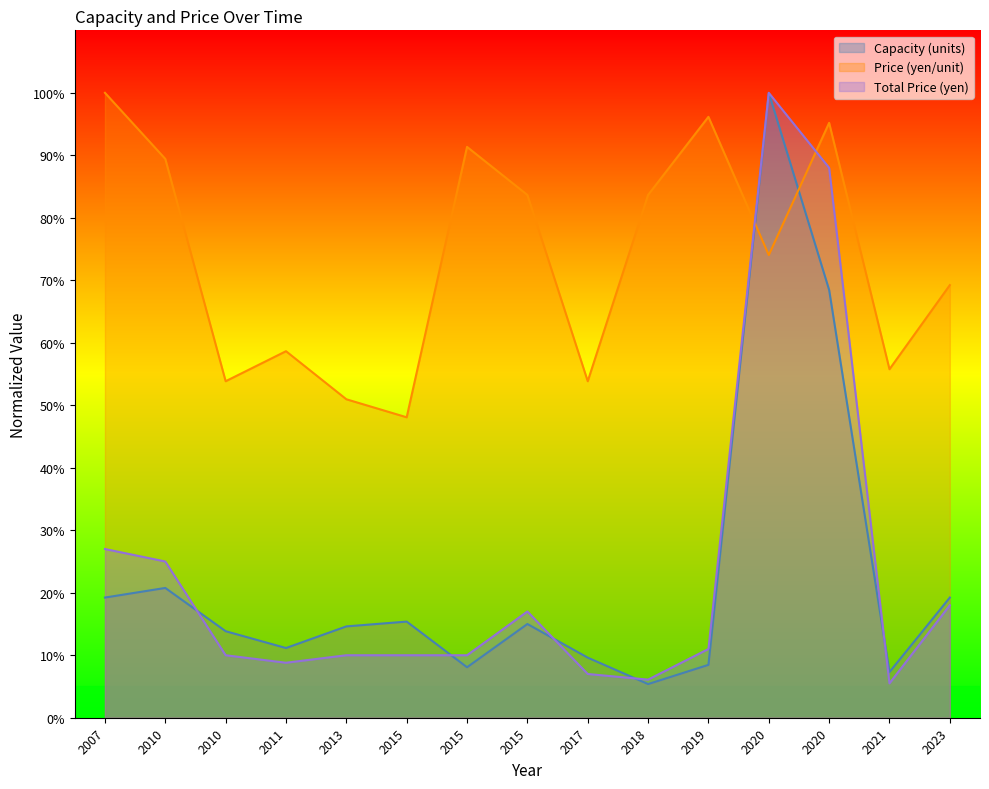

What is the sum of the Total Price (yen) values at 2015 and 2010?

20.0